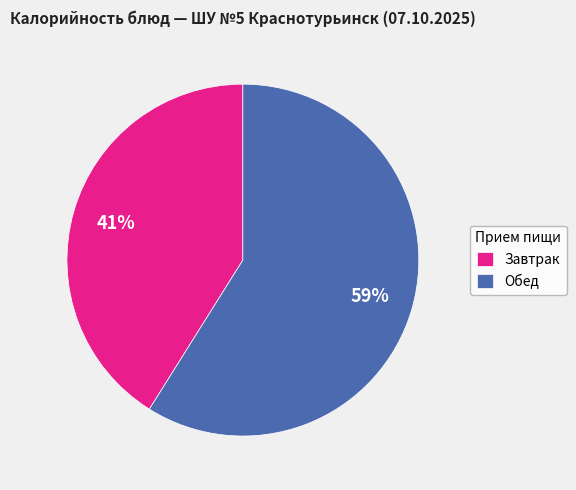

Does any single category account for the majority?

Yes